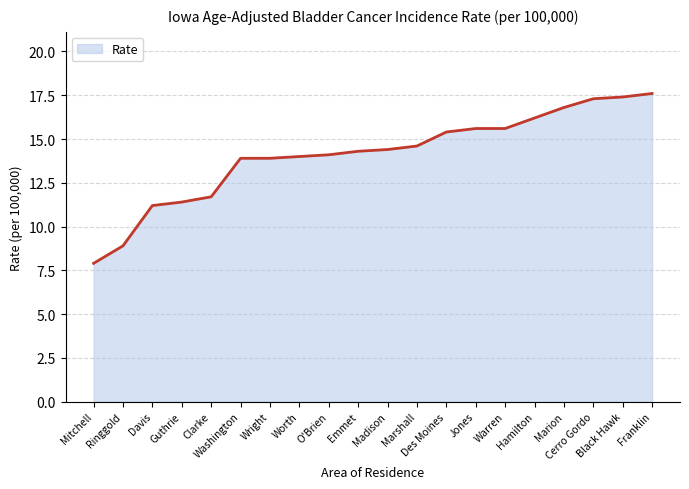

True or false: the data shows 9.6 at Madison.

False